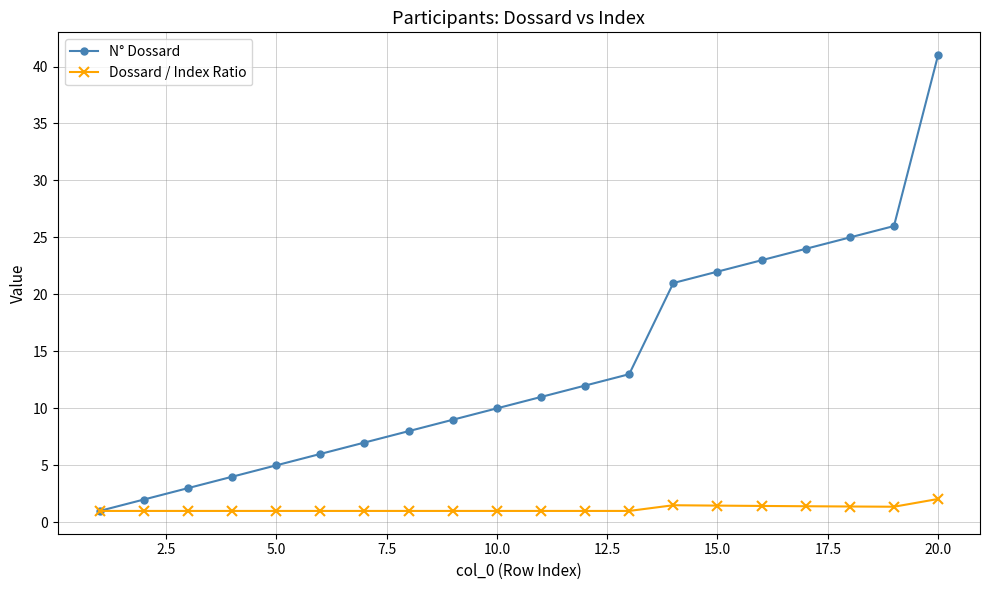

Does the chart have visible grid lines?

Yes